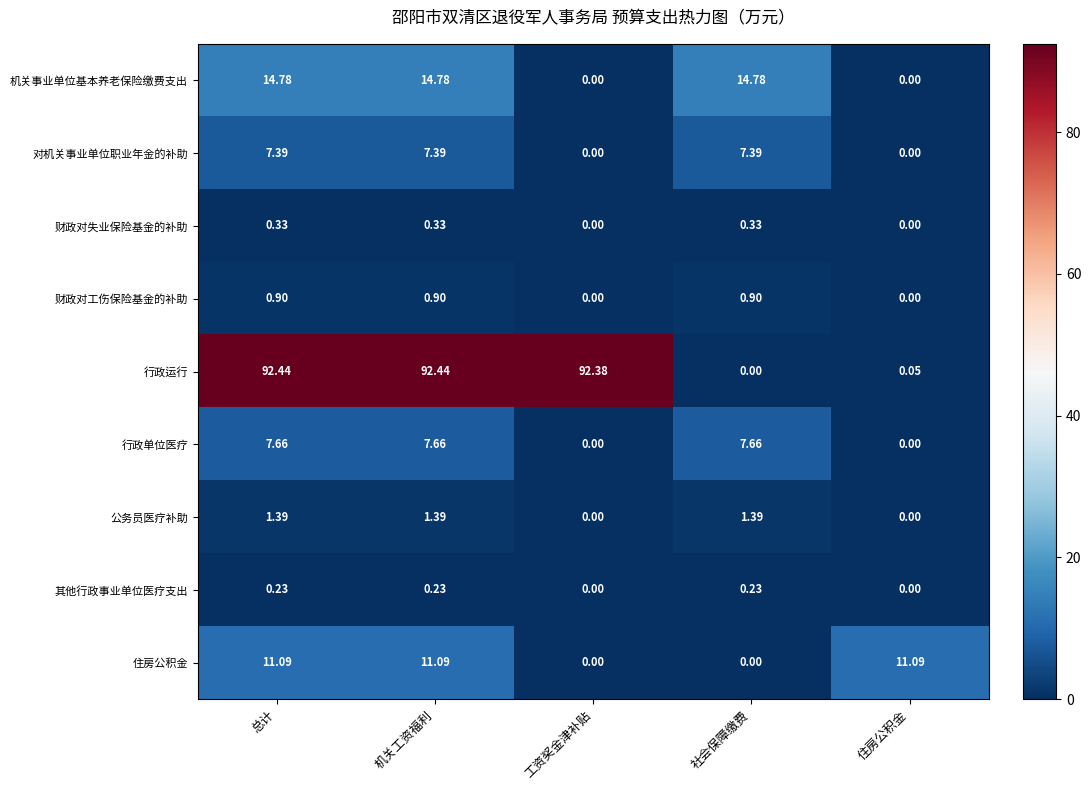

List the series in order of their peak value, lowest first.

其他行政事业单位医疗支出, 财政对失业保险基金的补助, 财政对工伤保险基金的补助, 公务员医疗补助, 对机关事业单位职业年金的补助, 行政单位医疗, 住房公积金, 机关事业单位基本养老保险缴费支出, 行政运行